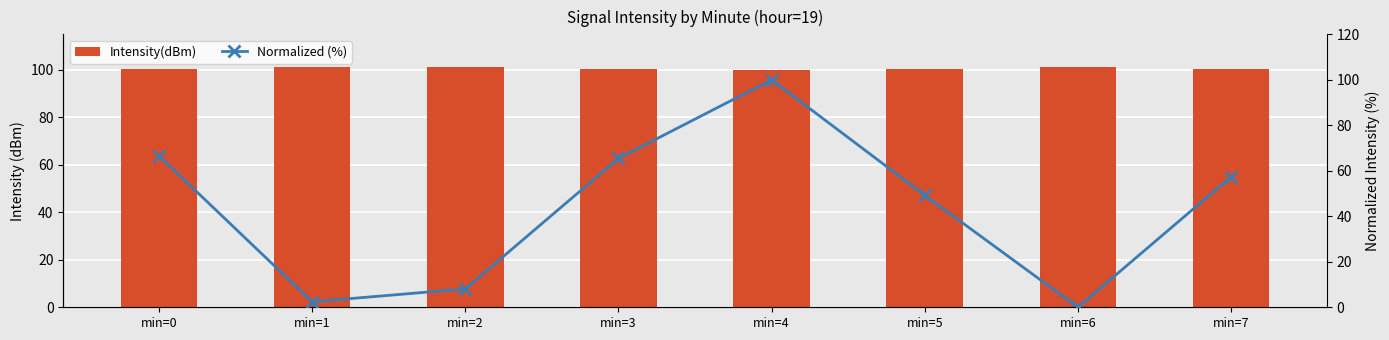

Does the chart contain any negative values?

No